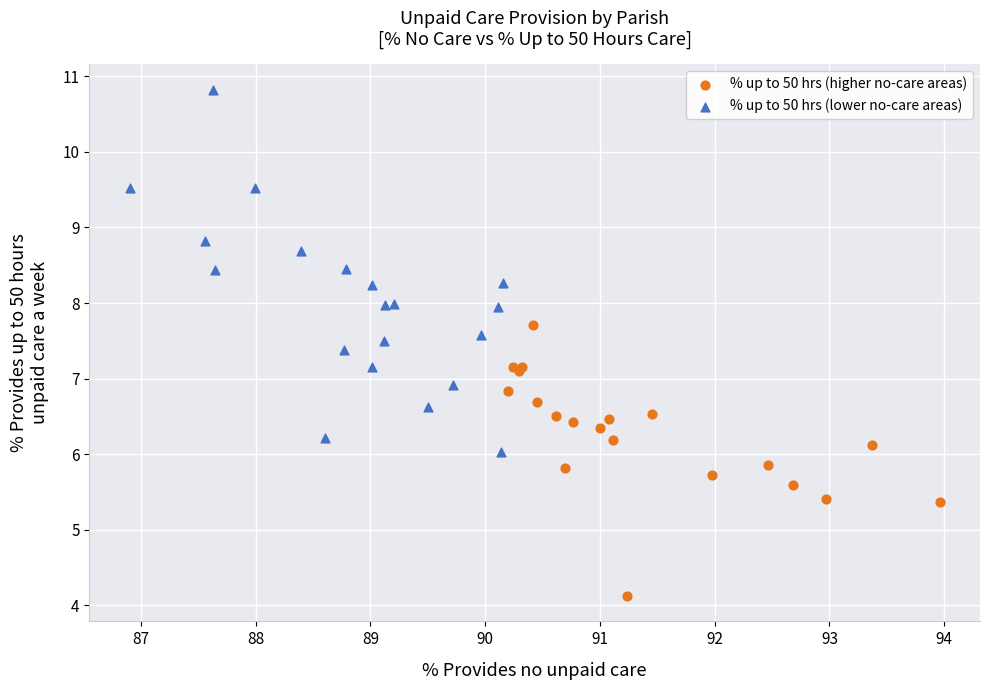

What are all the series names shown in the legend?

% up to 50 hrs (higher no-care areas), % up to 50 hrs (lower no-care areas)